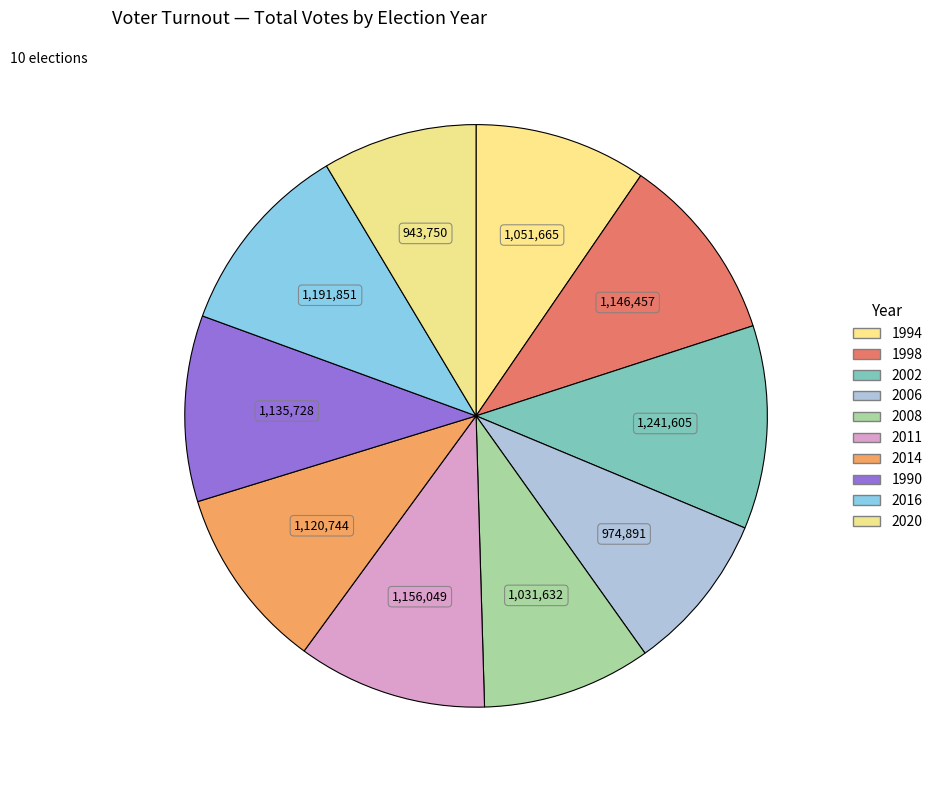

To the nearest percent, what is the difference between the largest and smallest slice percentages?

3%